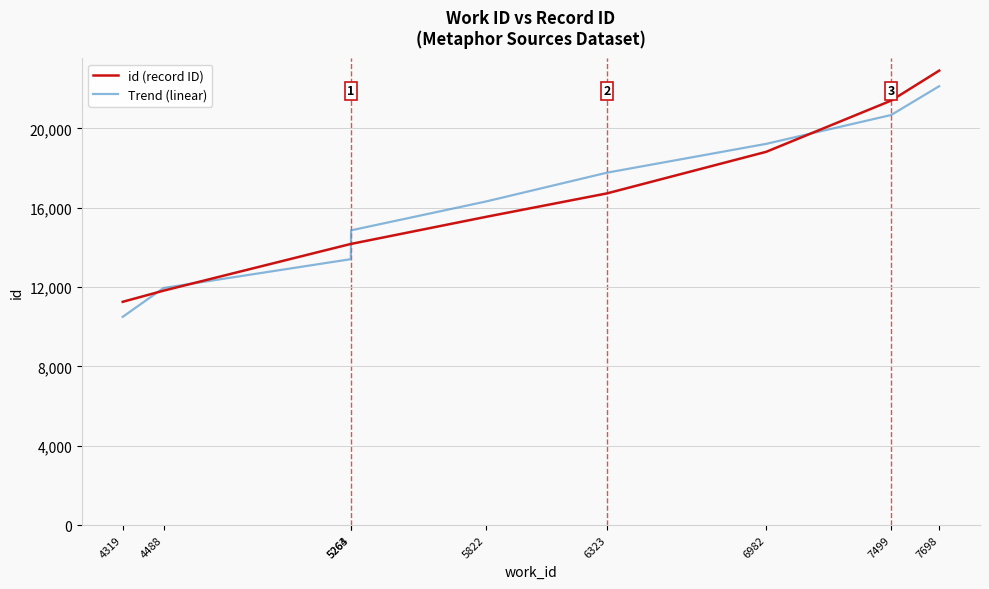

Which series changed the most between 5822 and 6323?

Trend (linear)